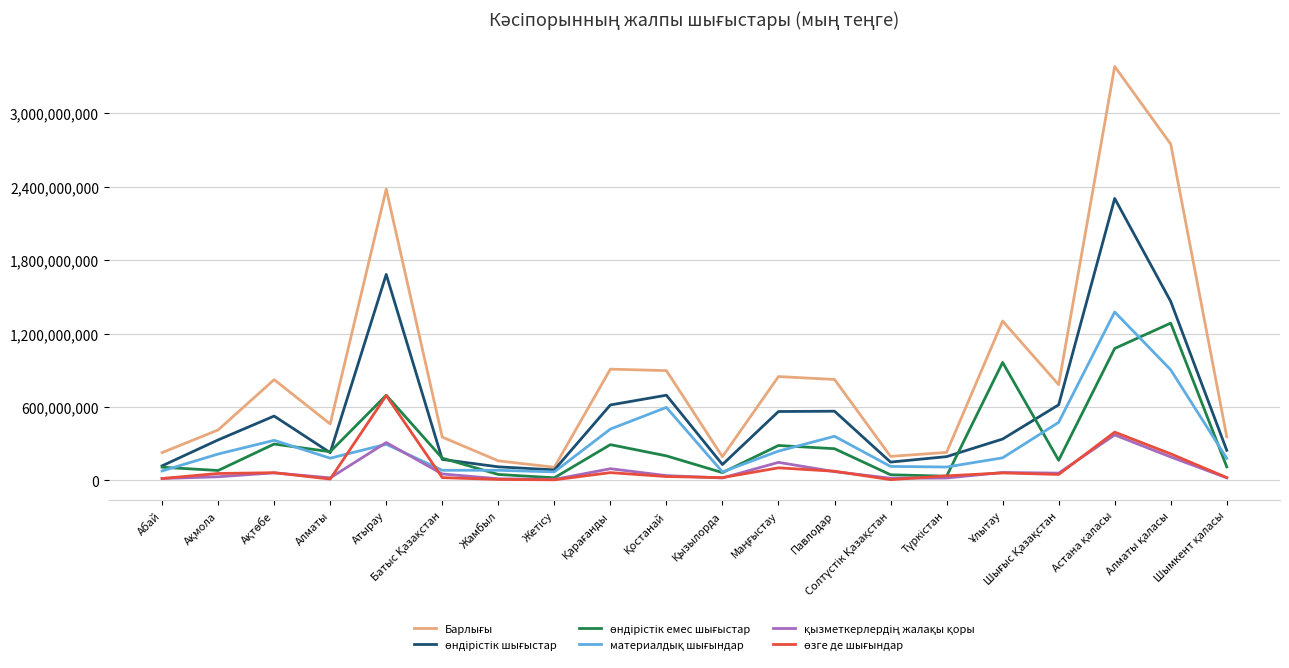

Which series changed the most between Ақмола and Қостанай?

Барлығы